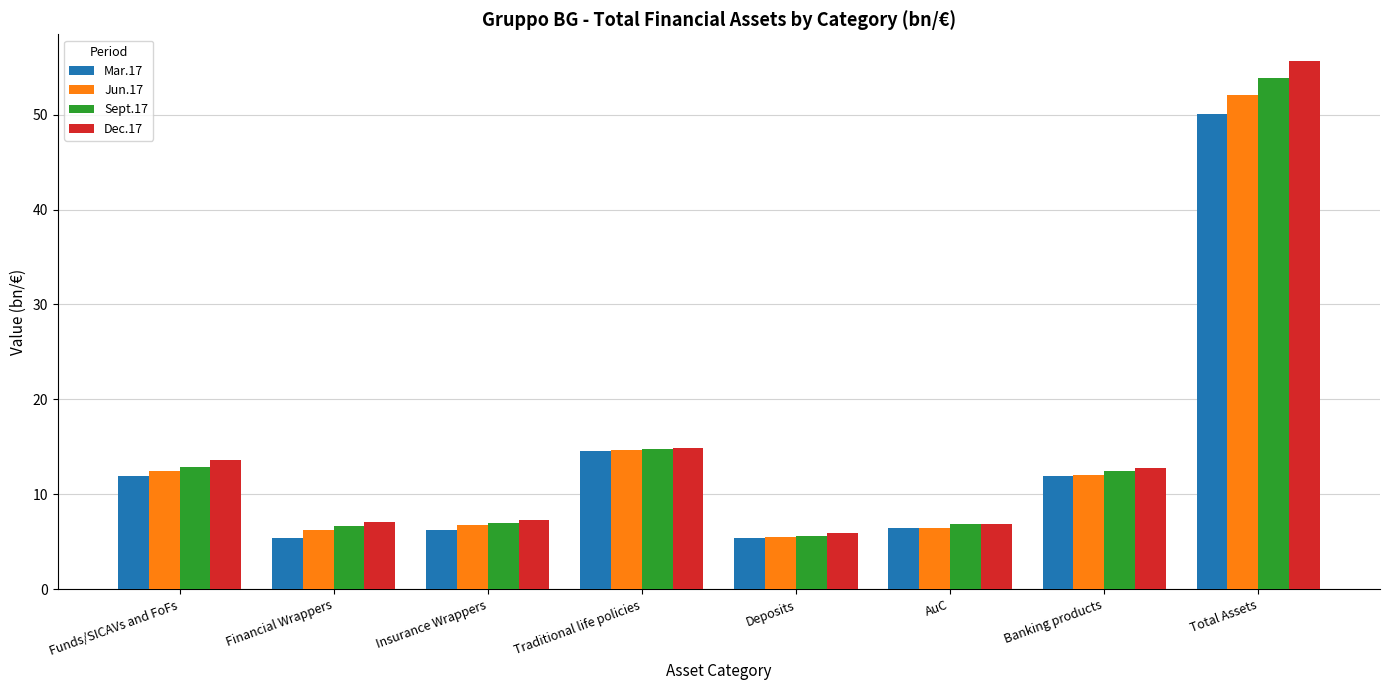

What are all the series names shown in the legend?

Mar.17, Jun.17, Sept.17, Dec.17